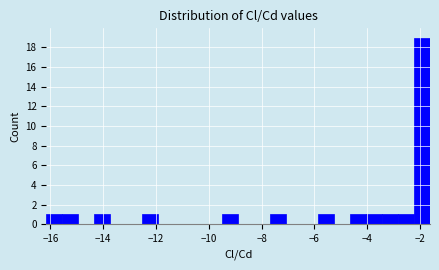

Around what value on the x-axis is the tallest bar? Give the approximate position of its centre, as read against the axis.

-2.0